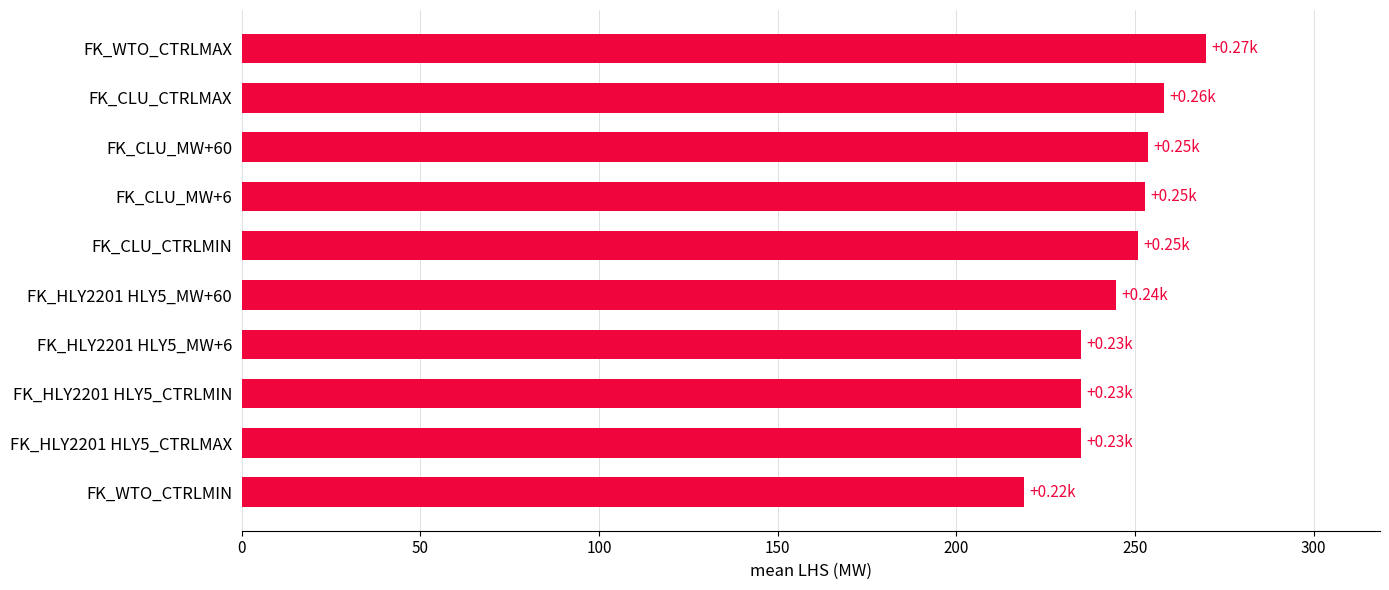

What is the maximum value shown in the chart?

270.0